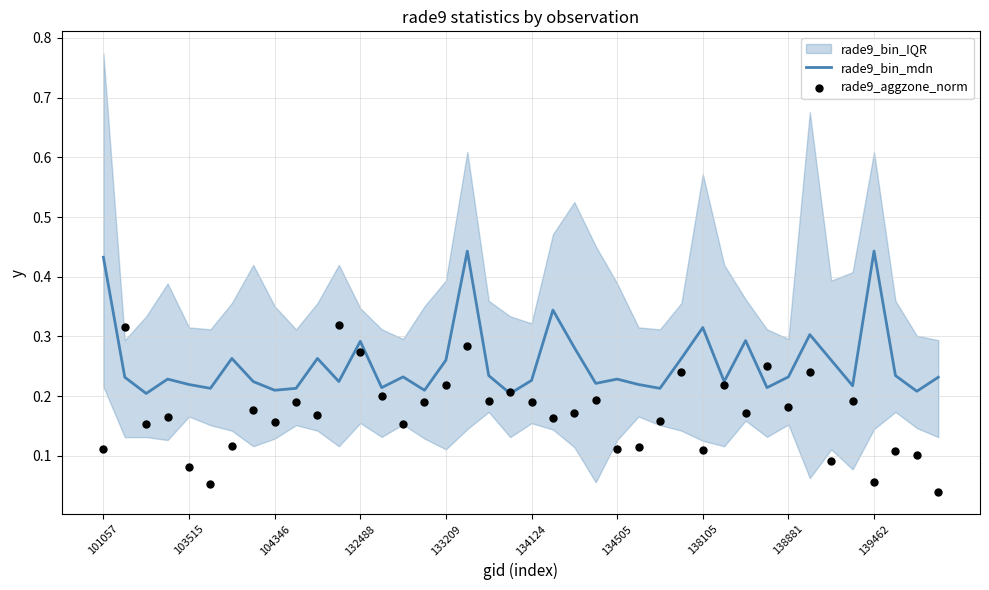

Which series has the widest spread of Y values?

rade9_aggzone_norm